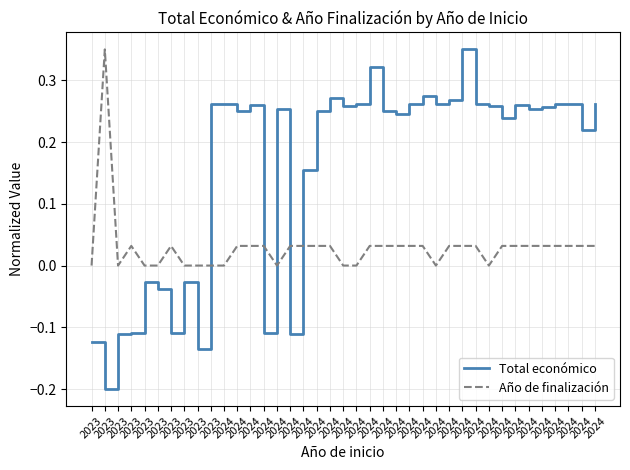

What are all the series names shown in the legend?

Total económico, Año de finalización